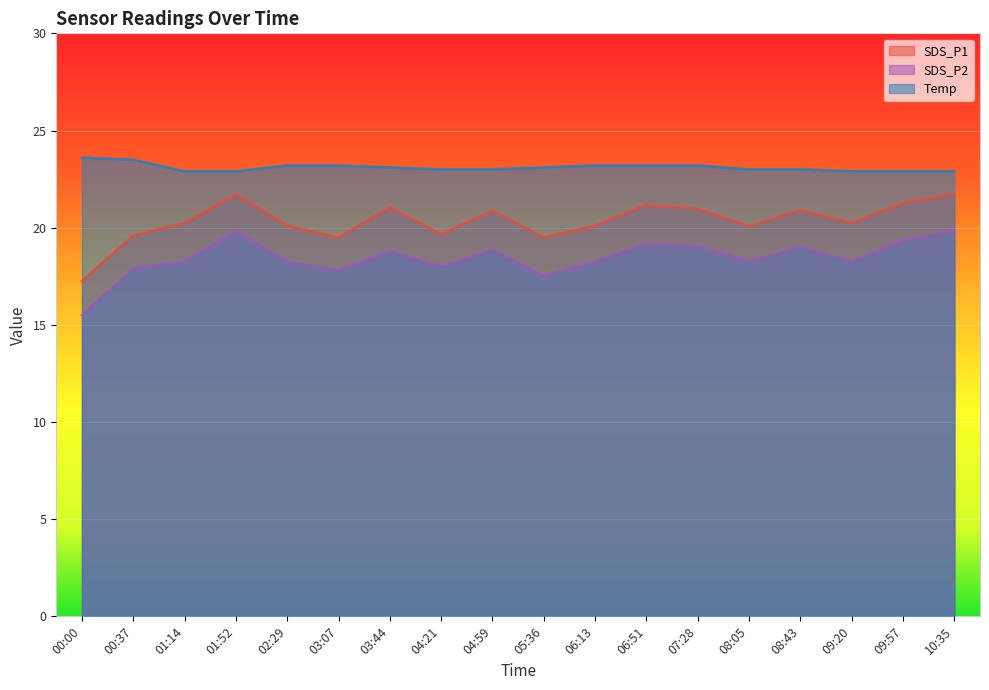

Does the chart display data point markers on the line(s)?

No